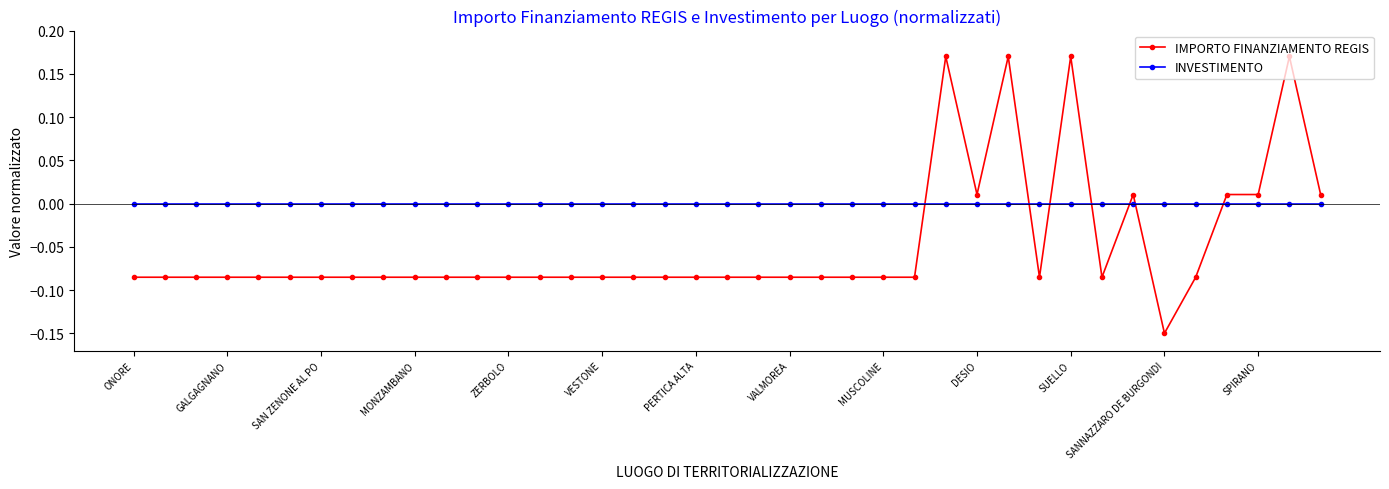

Which series has the largest total across all categories?

INVESTIMENTO